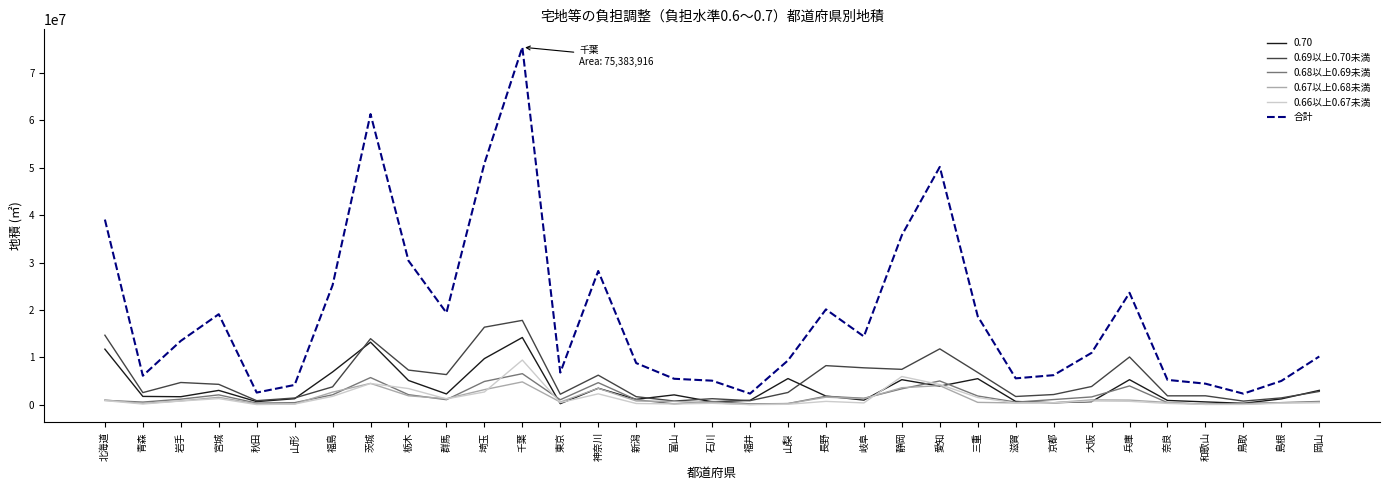

What is the sum of the 0.67以上0.68未満 values at 岐阜 and 長野?

2934719